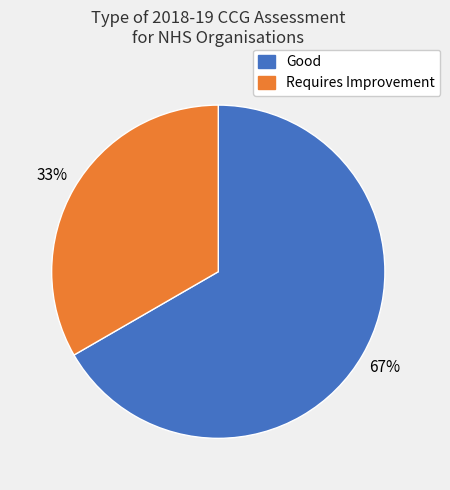

Is there a majority slice in this chart?

Yes